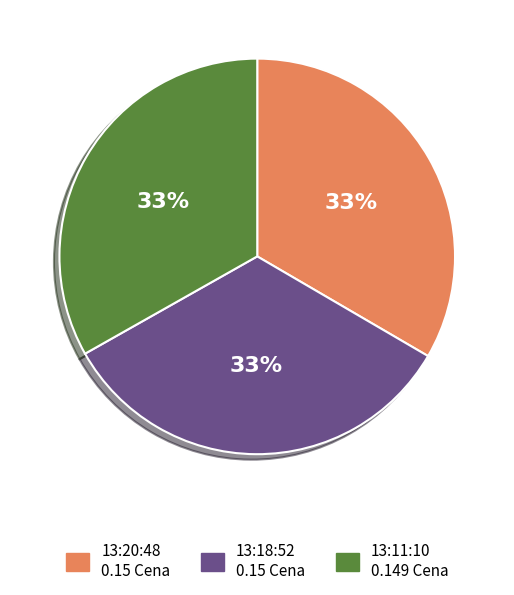

The 13:18:52 slice represents 21% of the pie. True or false?

False